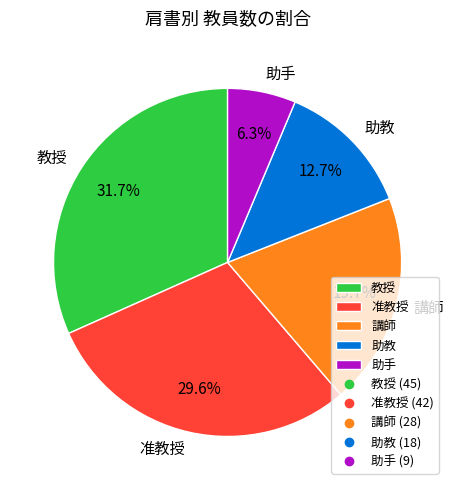

The 准教授 slice represents 21% of the pie. True or false?

False